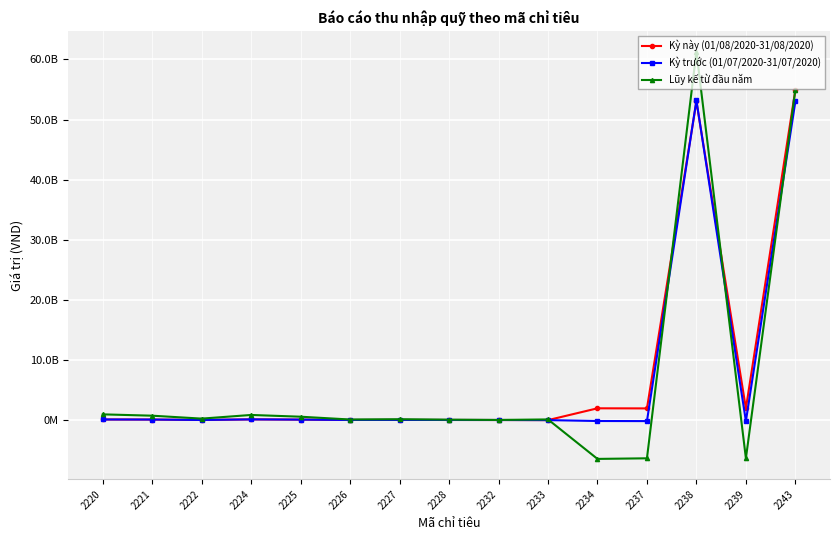

What is the total value across all series at 2221?

877319843